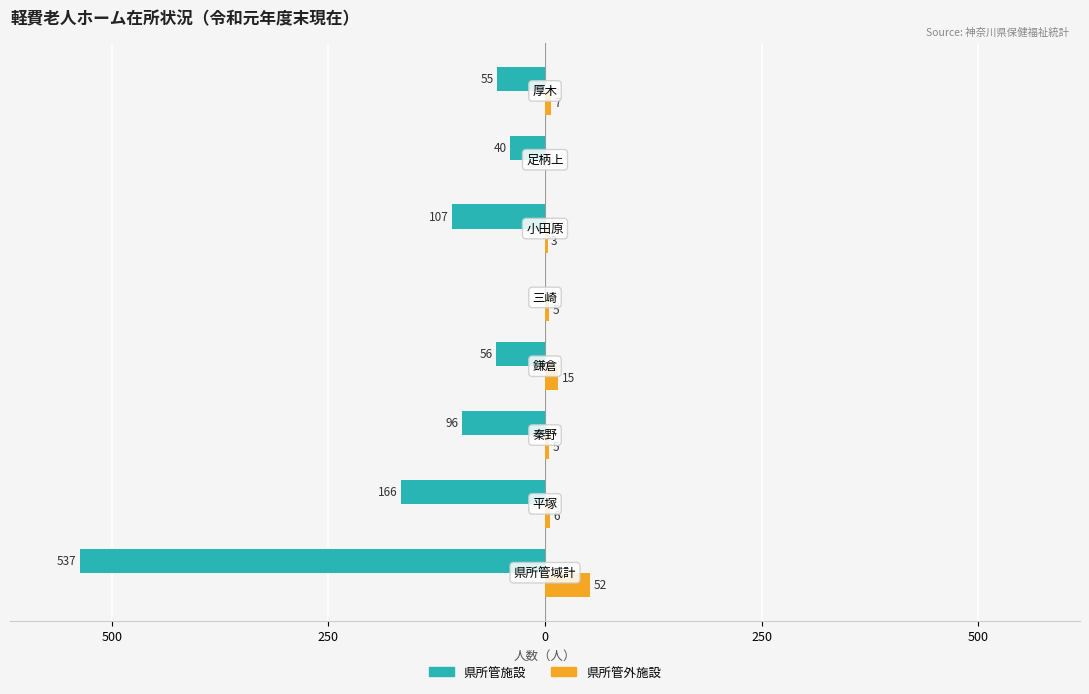

What are all the series names shown in the legend?

県所管施設, 県所管外施設